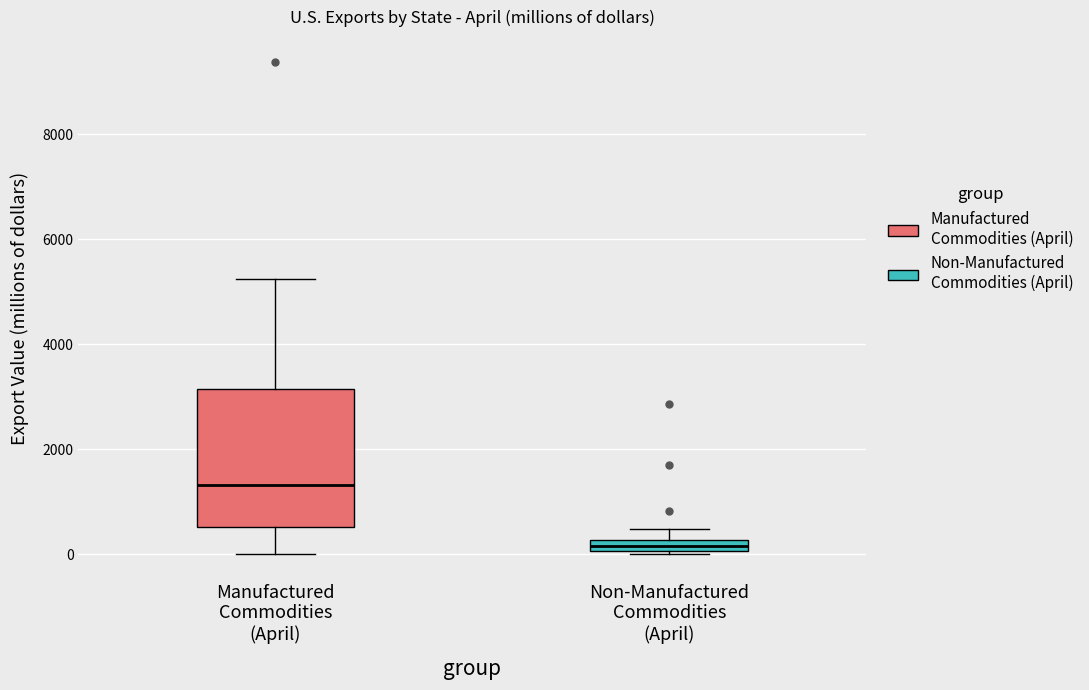

Where does the upper whisker of the box for Manufactured Commodities (April) end on the y-axis? The values are not printed on the chart, so give them approximately, as read against the axis.

5200